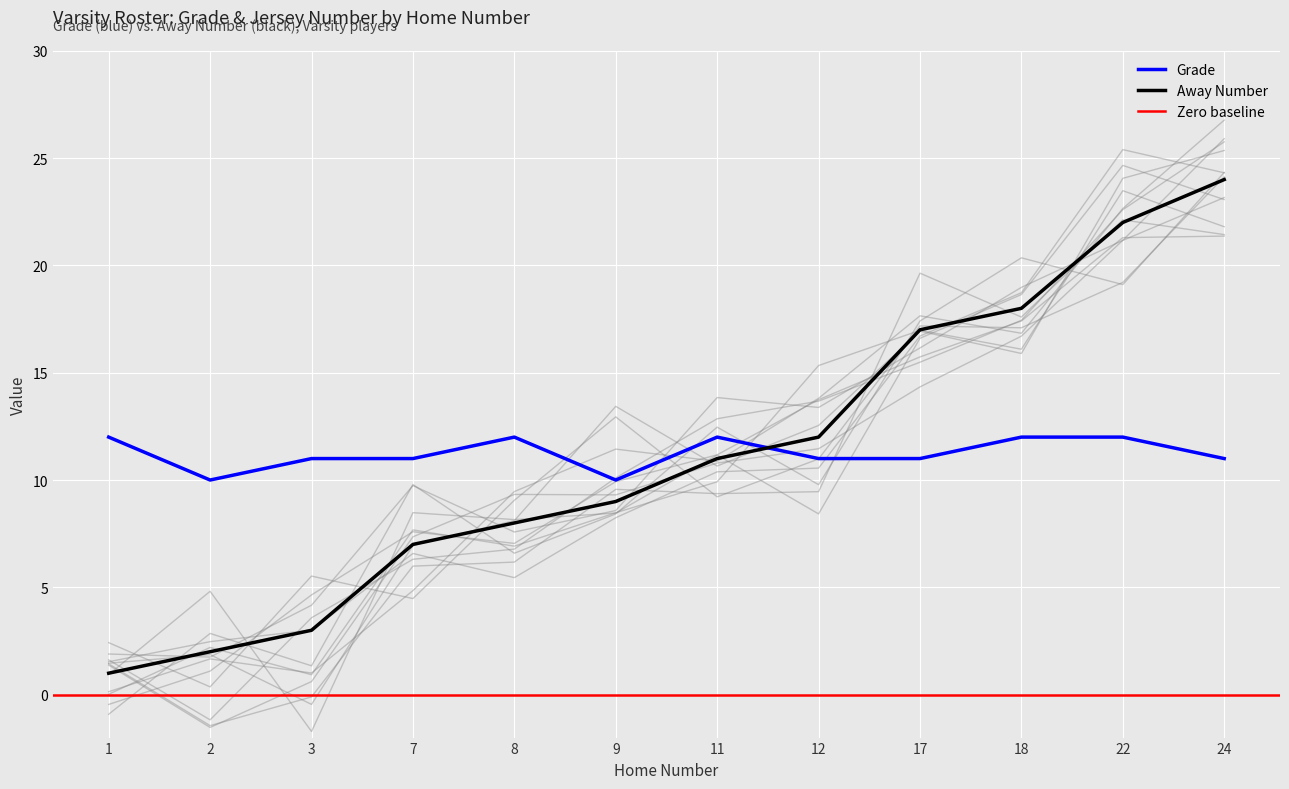

Between which two adjacent categories do Grade and Away Number first intersect?

11 and 12